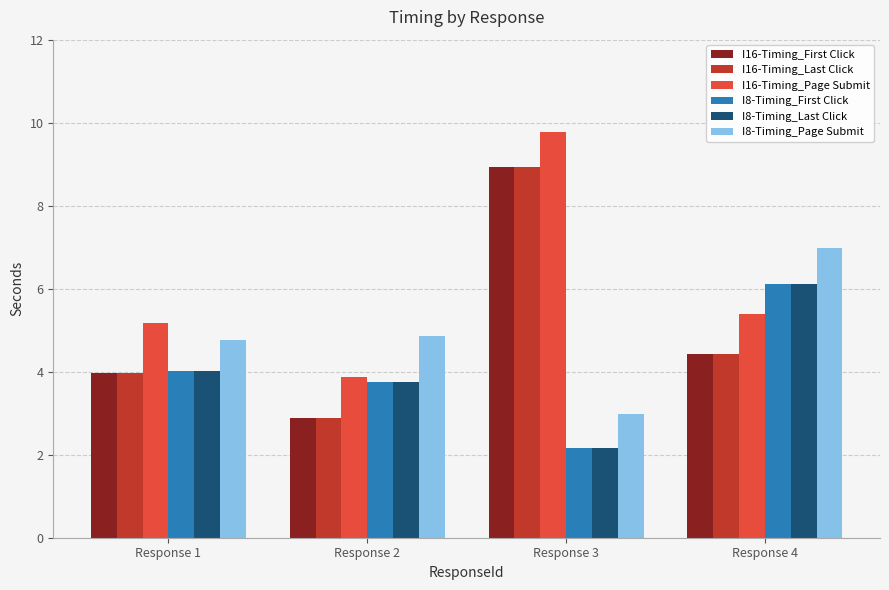

Which series changed the most between Response 1 and Response 2?

I16-Timing_Page Submit